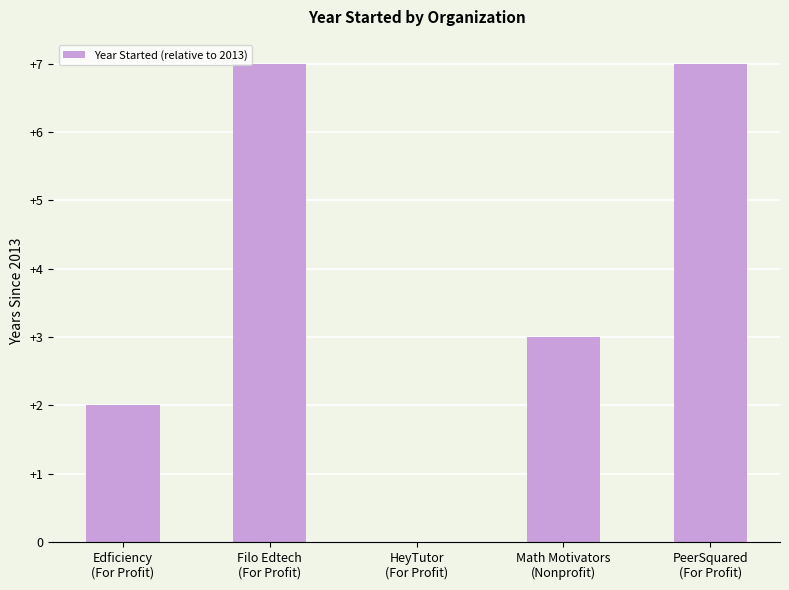

True or false: the data shows 5 at Math Motivators
(Nonprofit).

False